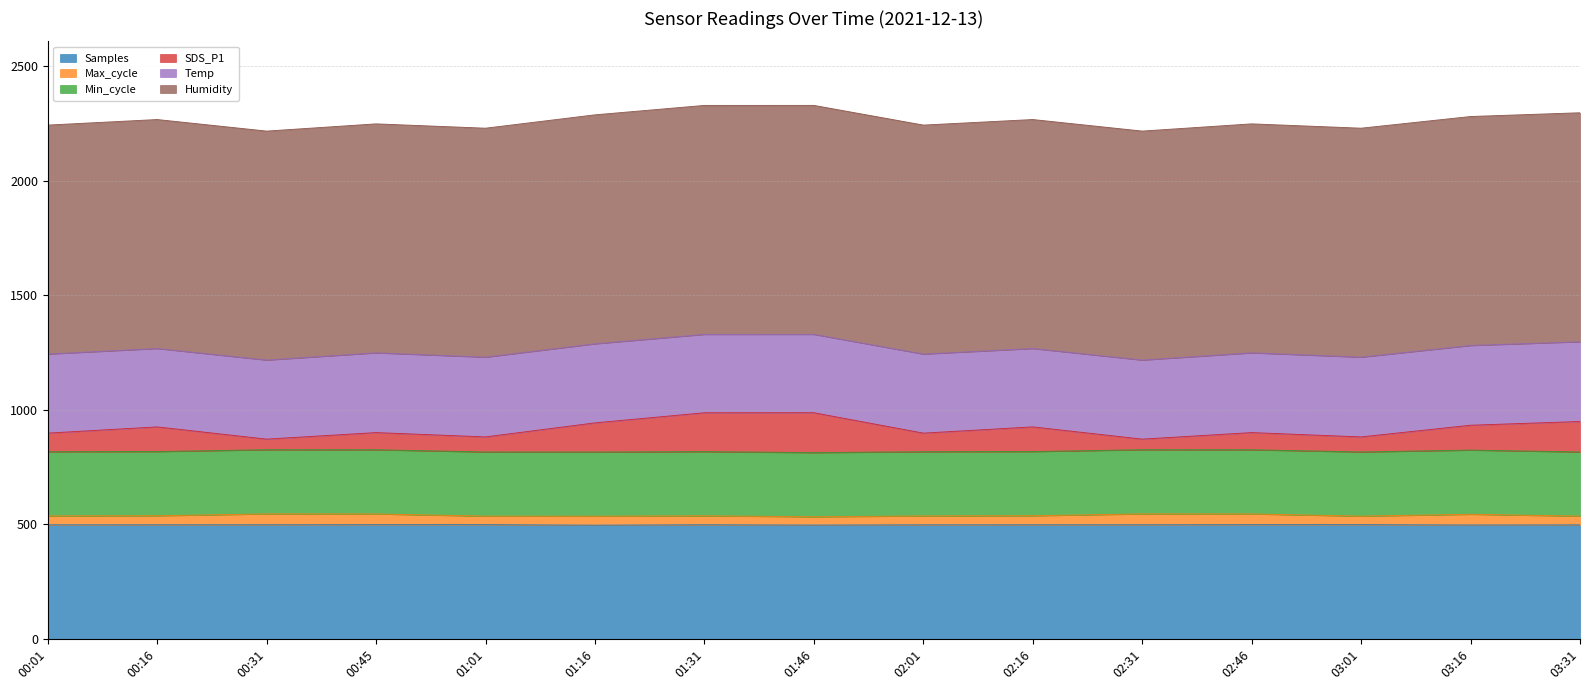

True or false: Samples and Max_cycle cross at least once.

False